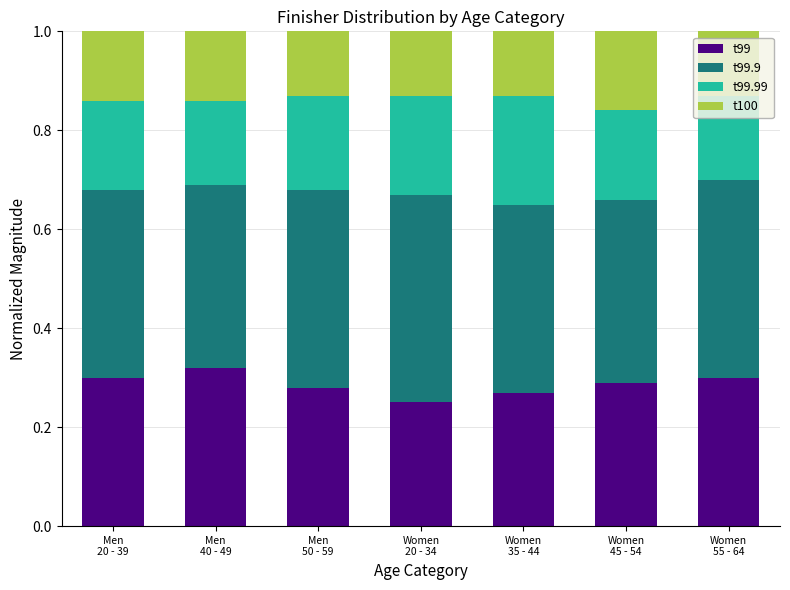

True or false: t99 has a value of 0.5 at Men
20 - 39.

False